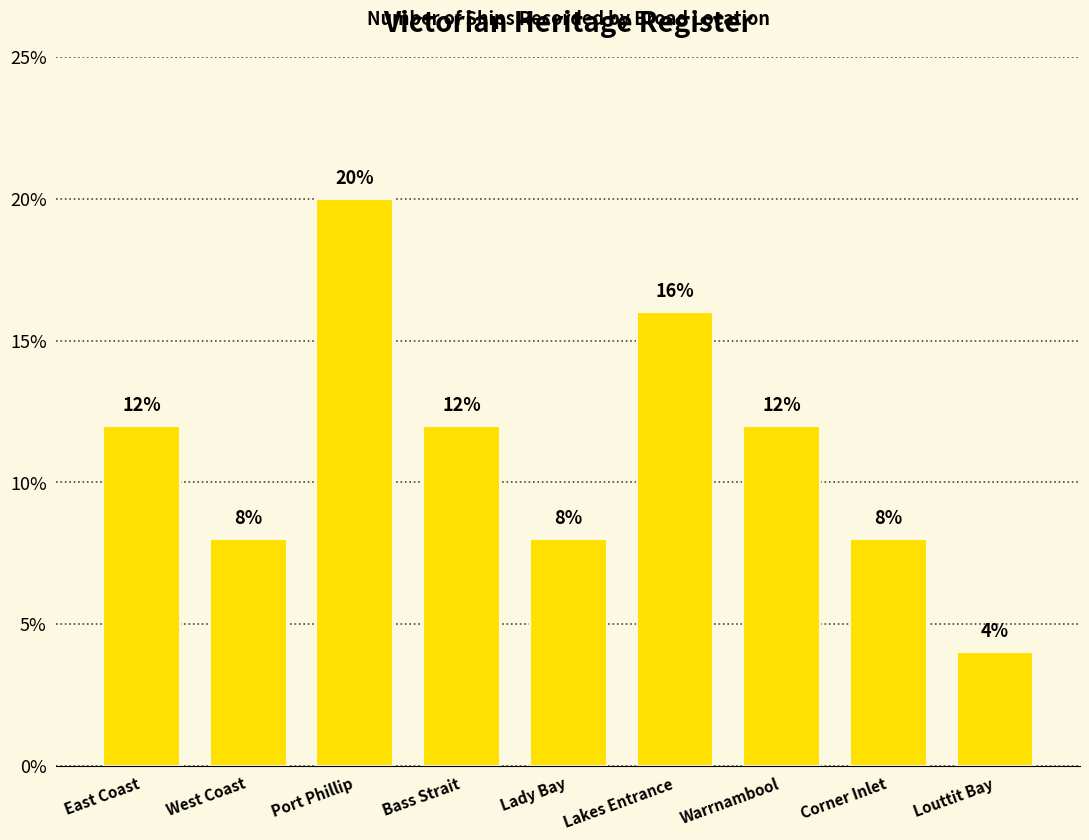

What is the change in value from East Coast to Lady Bay?

-4